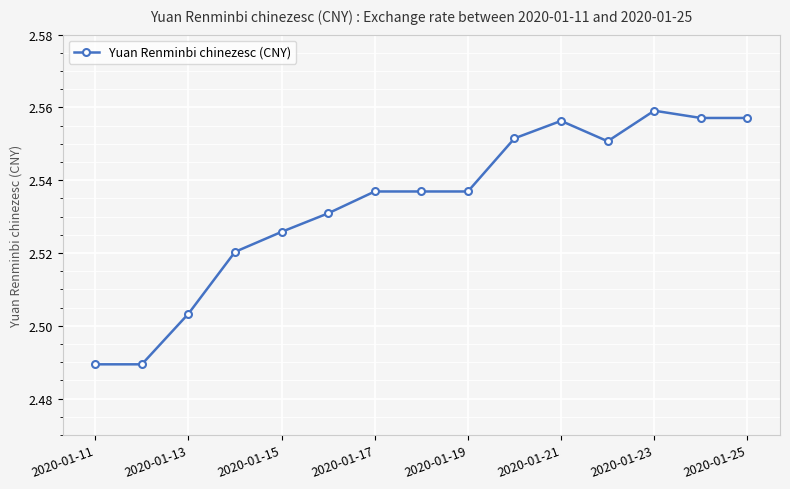

True or false: there are more than 1 points higher than both neighbors.

True